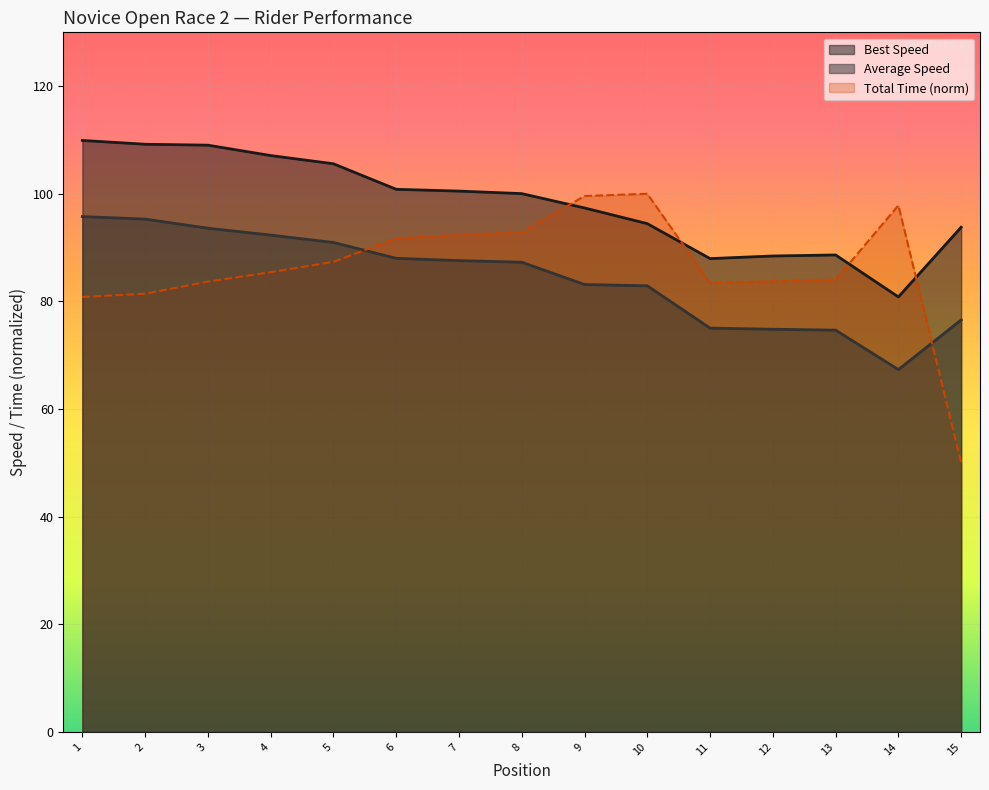

What is the maximum value shown in the chart?

109.9